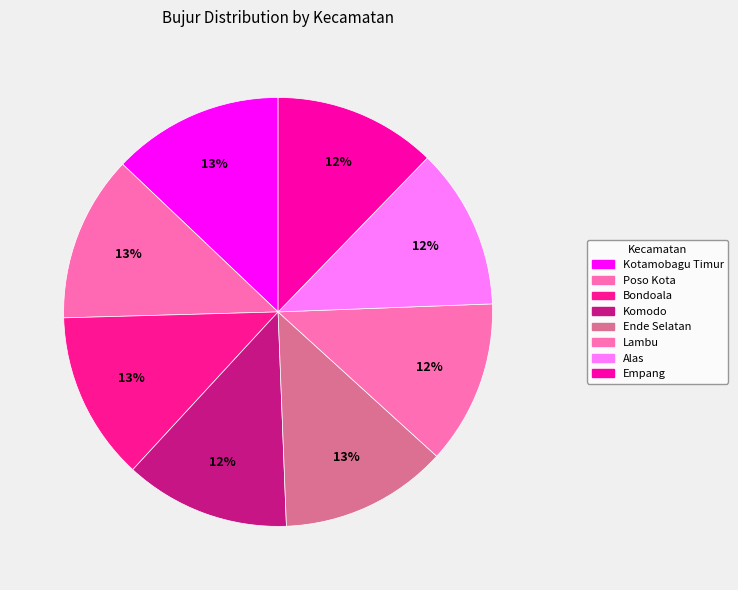

Is it true that Komodo is 18% of the pie?

False